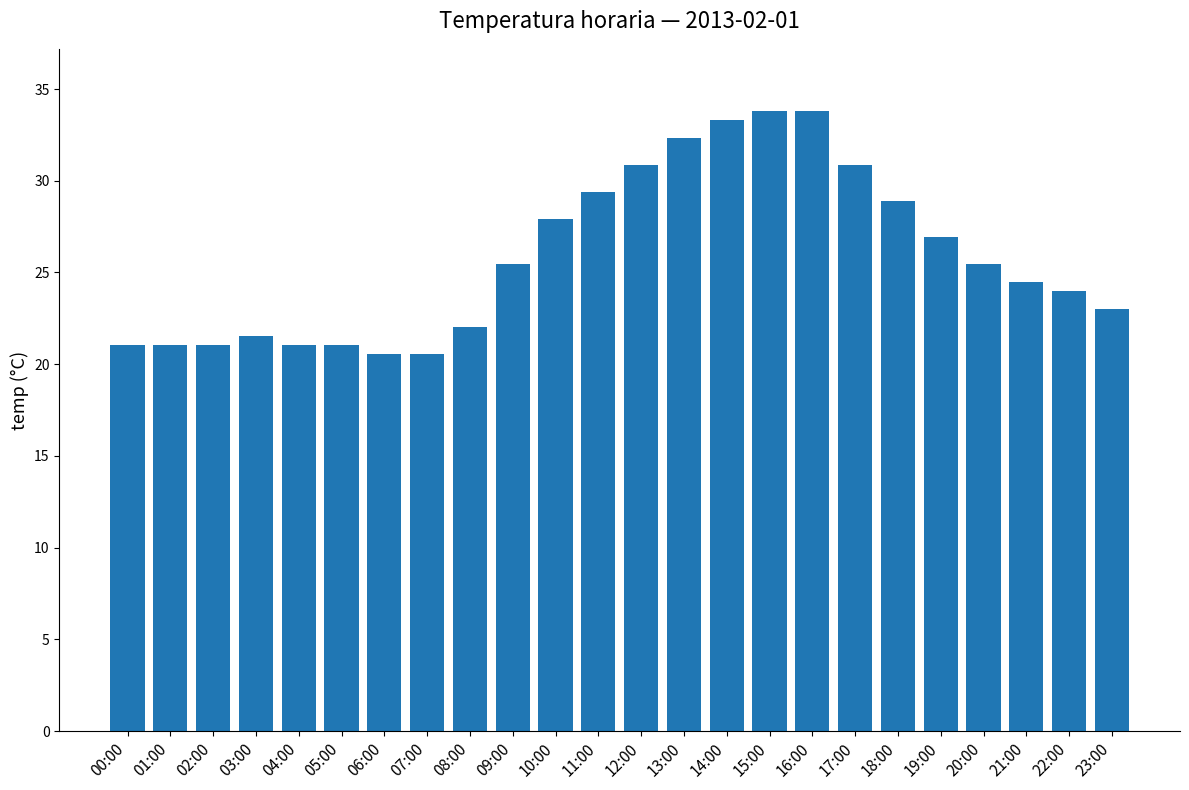

How many distinct data groups are displayed?

1